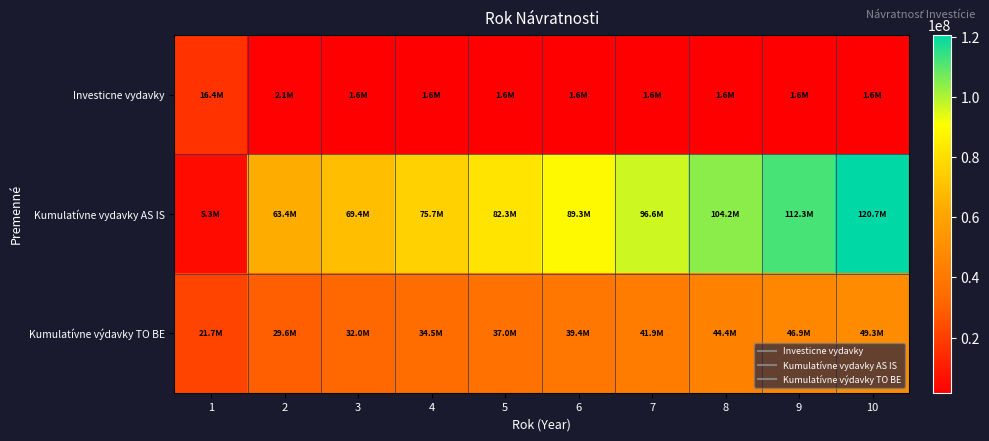

Between 4 and 7, which series saw the biggest shift?

Kumulatívne vydavky AS IS